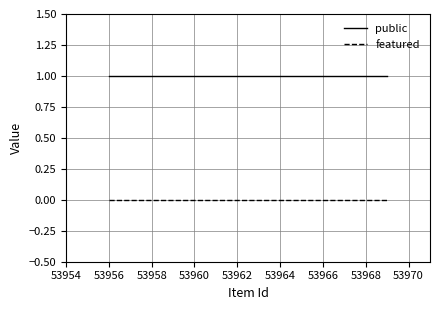

List the series in order of their overall mean, highest first.

public, featured